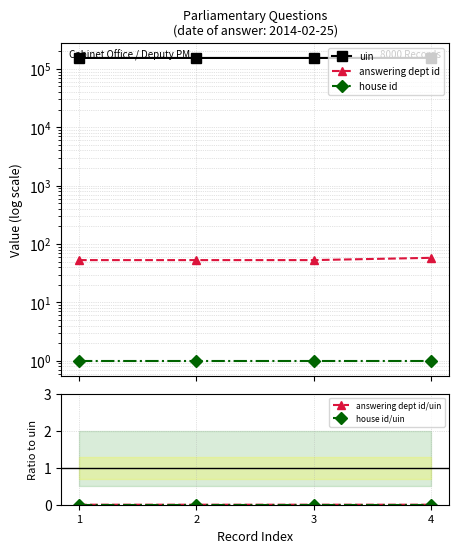

At which category does house id/uin reach its first local valley?

2